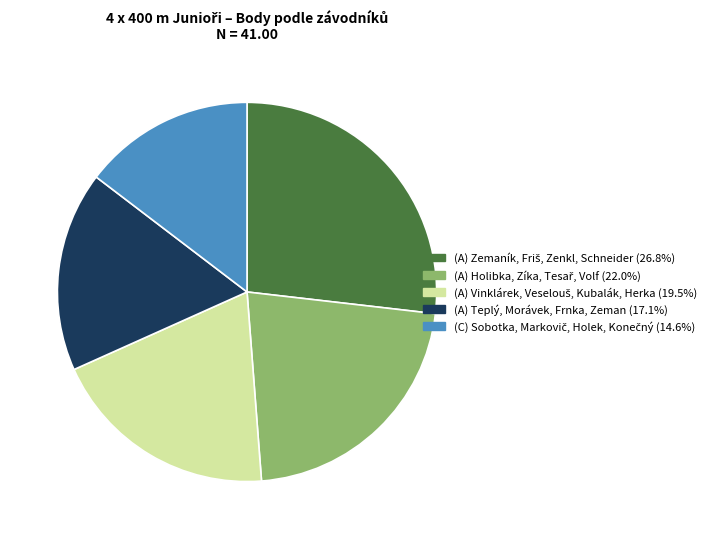

How many segments does this pie chart have?

5